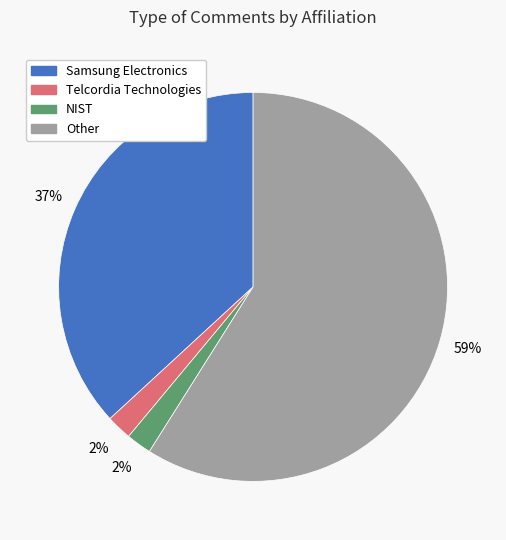

To the nearest percent, what is the average slice percentage?

25%